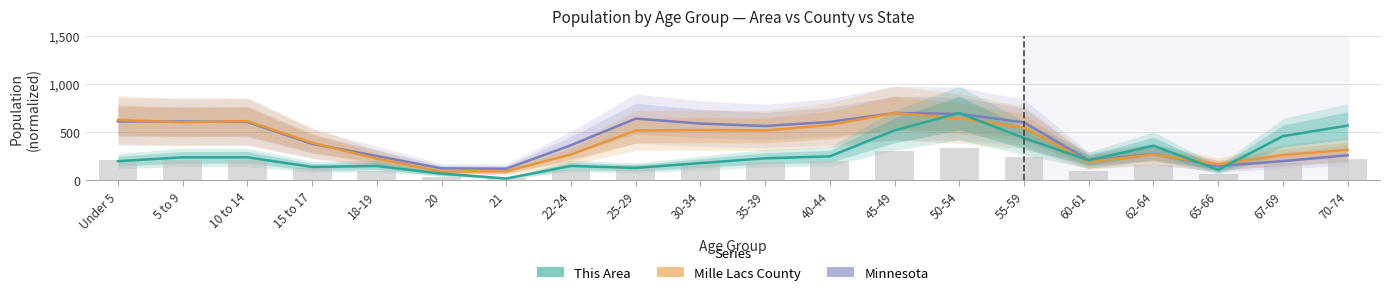

Are the bars grouped side by side (vs. stacked)?

Yes